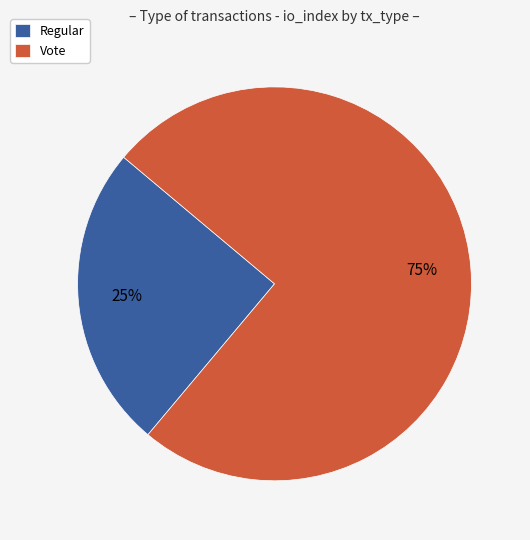

How many segments does this pie chart have?

2